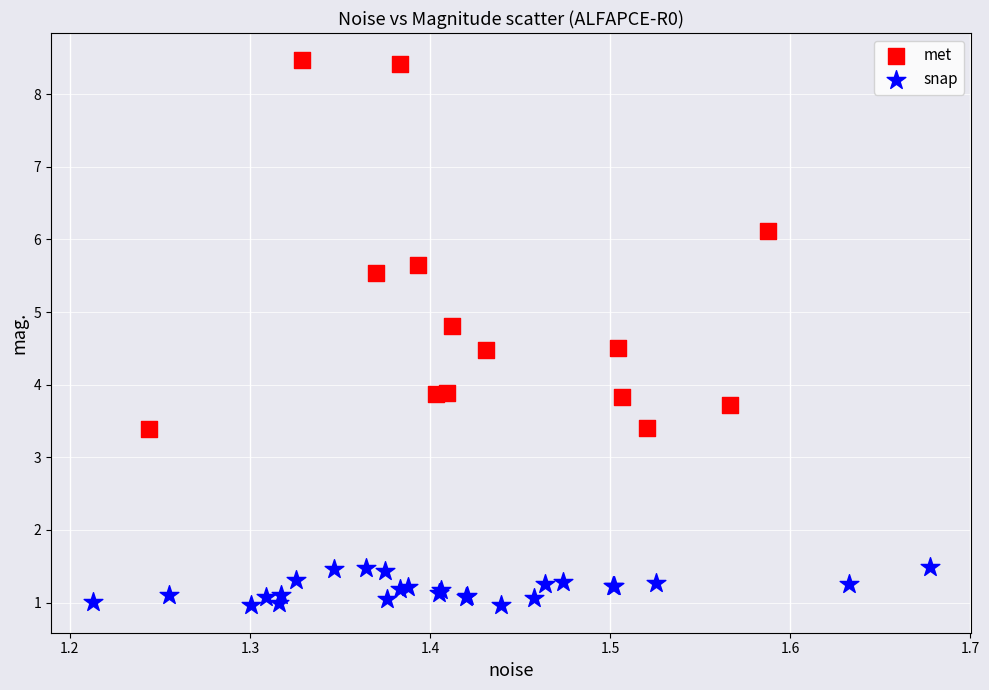

Which series reaches the maximum Y coordinate?

met